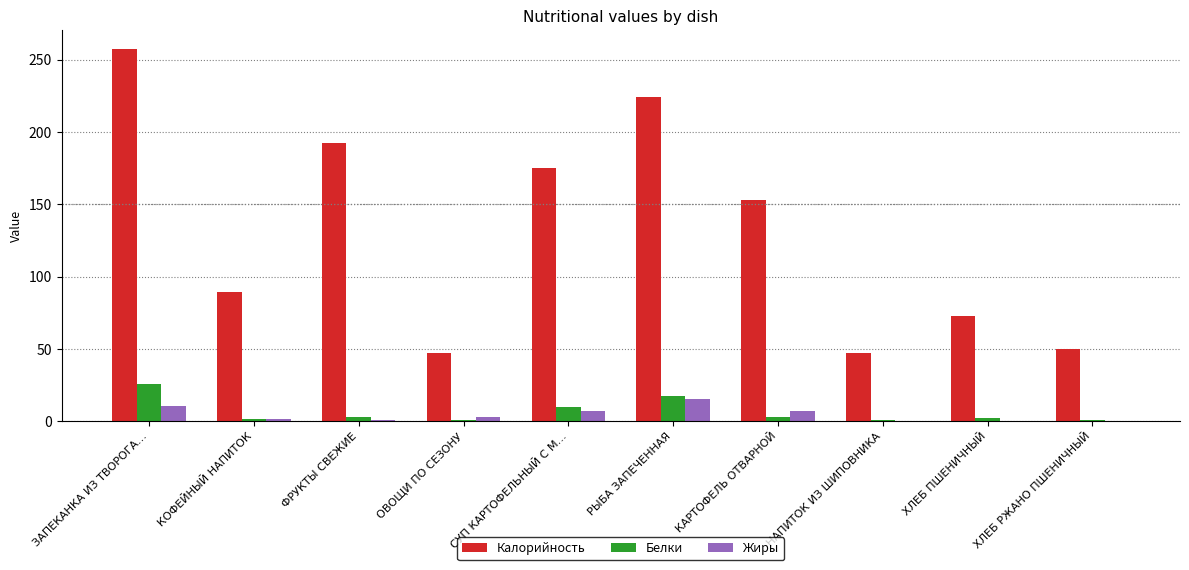

What is the total value across all series at СУП КАРТОФЕЛЬНЫЙ С М…?

191.7